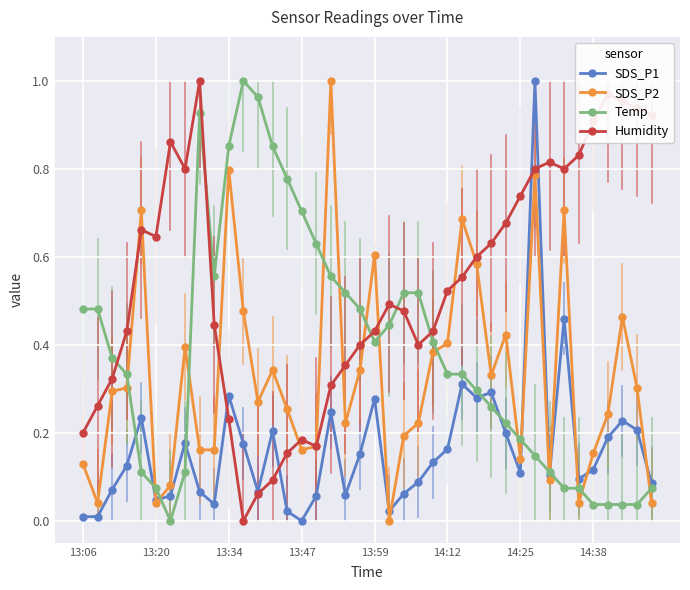

True or false: Temp has more than 1 interior local peaks.

True